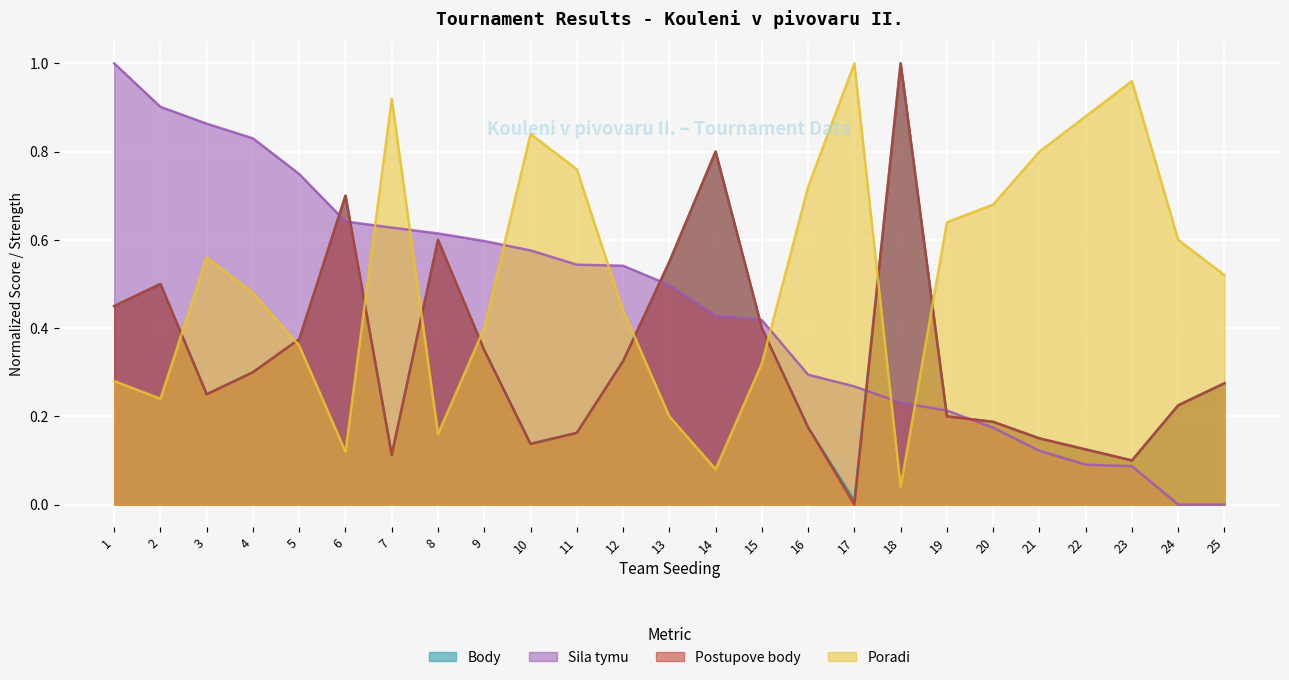

How many intersections are there between Poradi and Body?

9